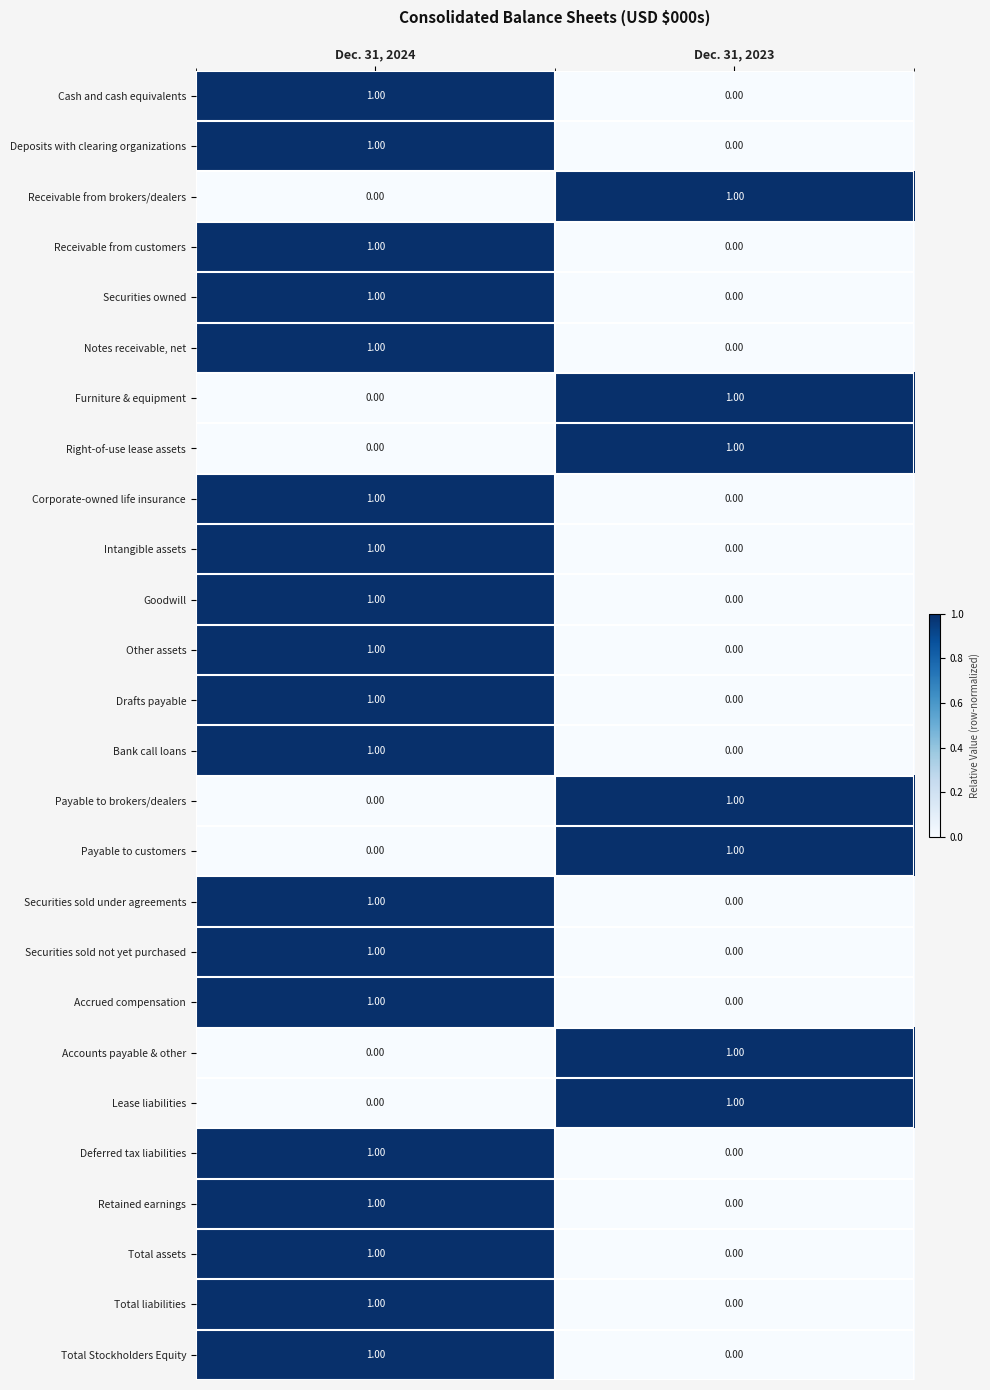

What is the total value across all series at Dec. 31, 2023?

7